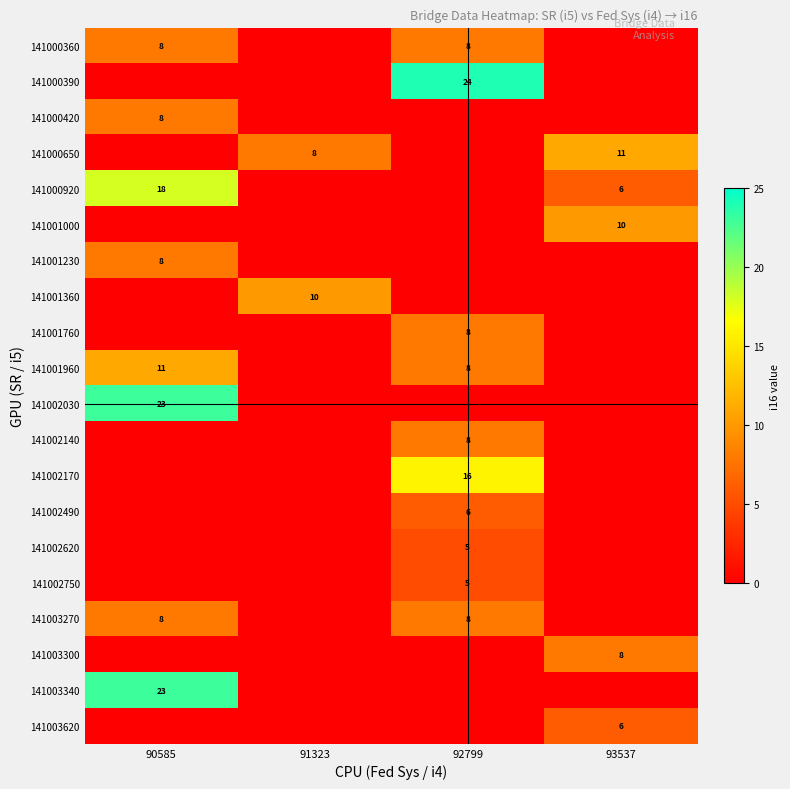

The value of 141002490 at 92799 is 6. True or false?

True